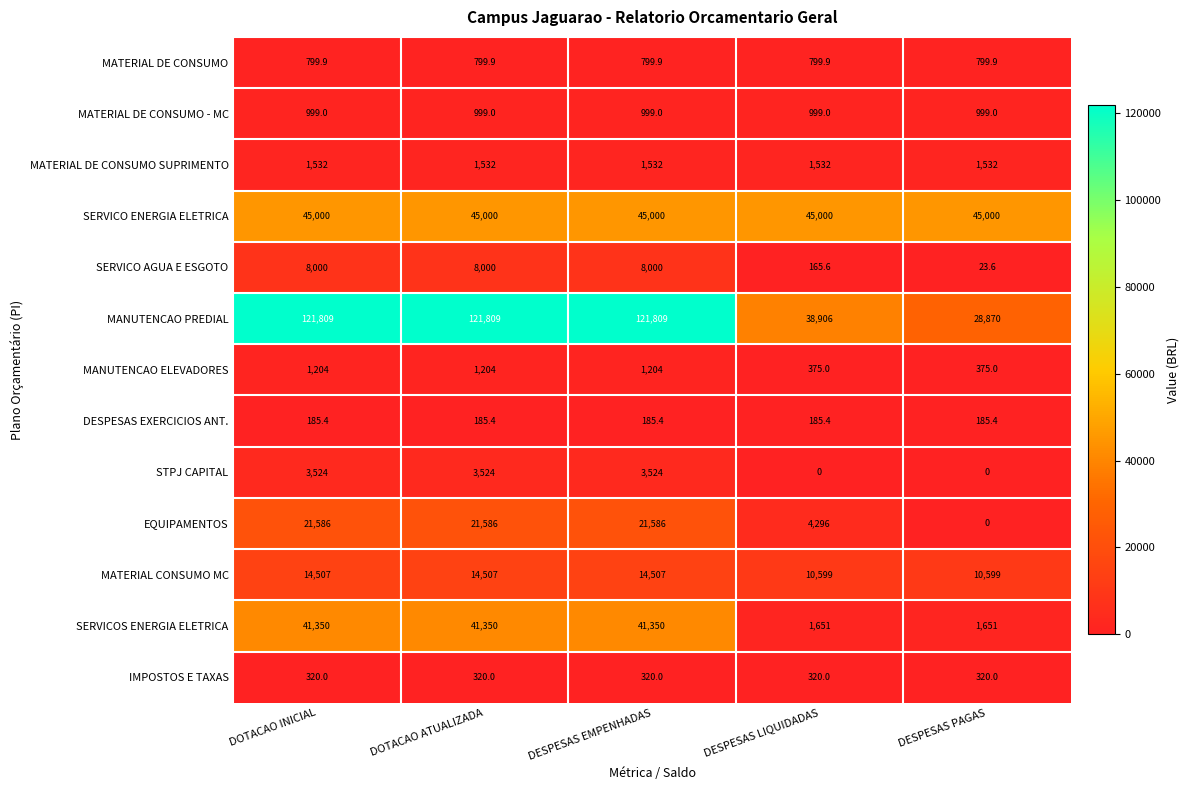

Is it true that MATERIAL DE CONSUMO SUPRIMENTO equals 354.9 at DOTACAO INICIAL?

False